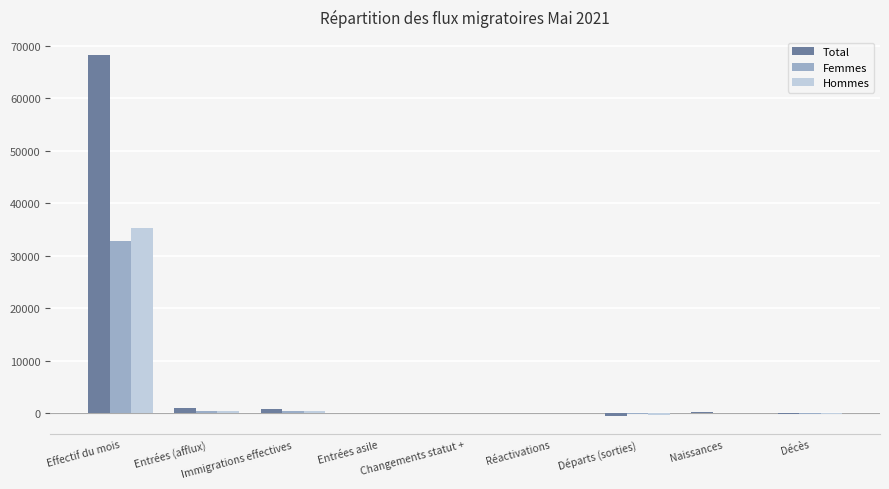

How many data points does each series have?

9